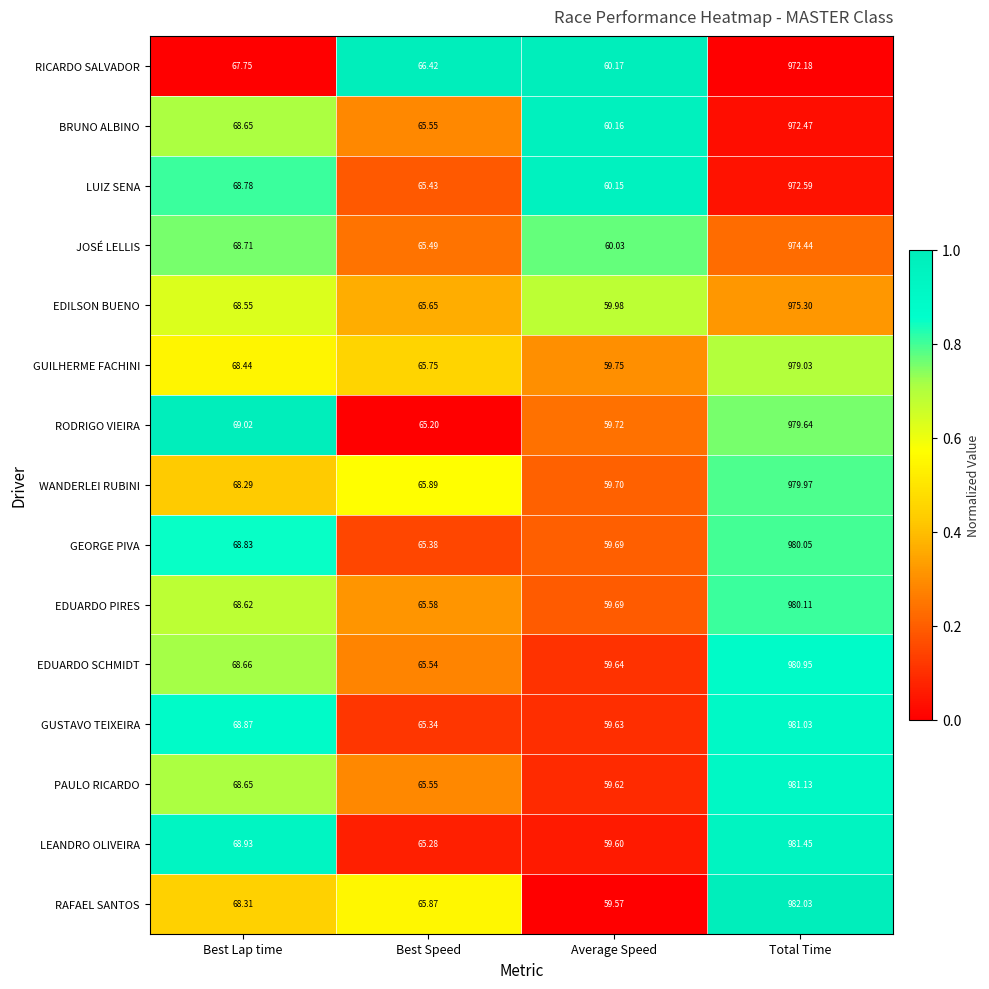

Which category has the lowest value across all series?

Average Speed